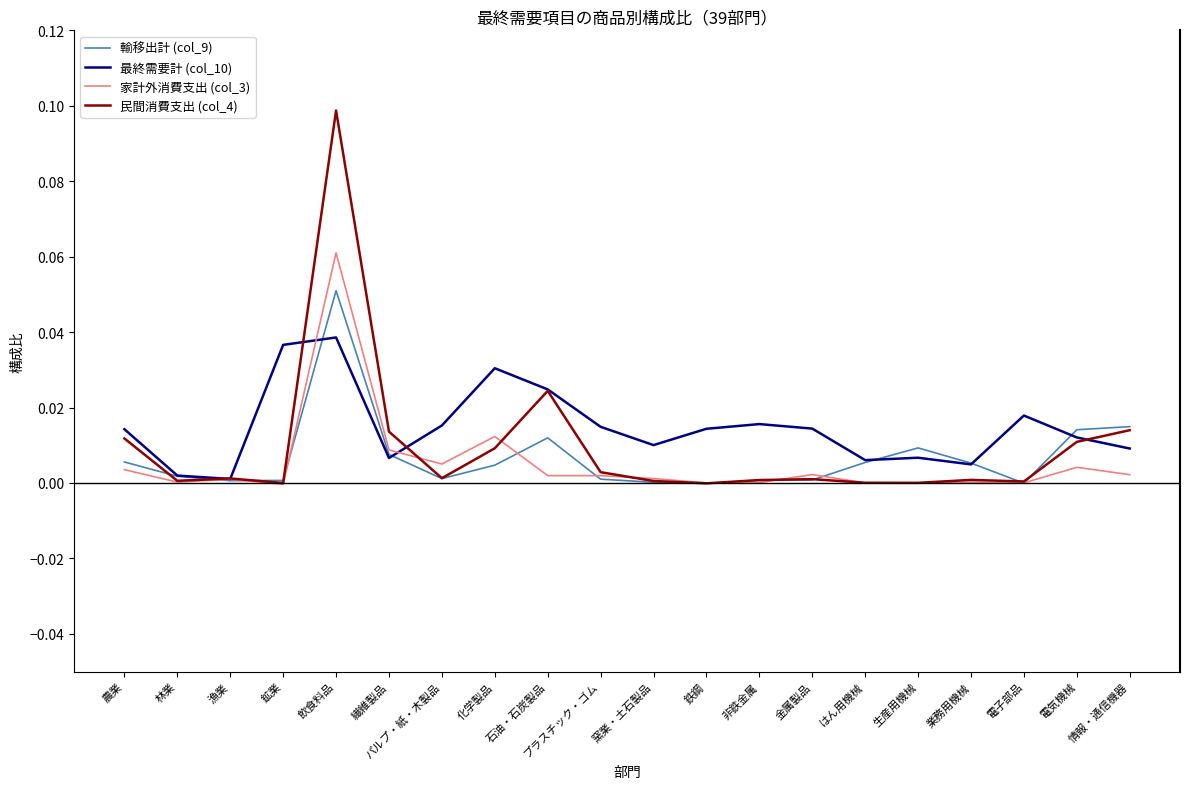

The value of 家計外消費支出 (col_3) at 生産用機械 is 0.0. True or false?

True